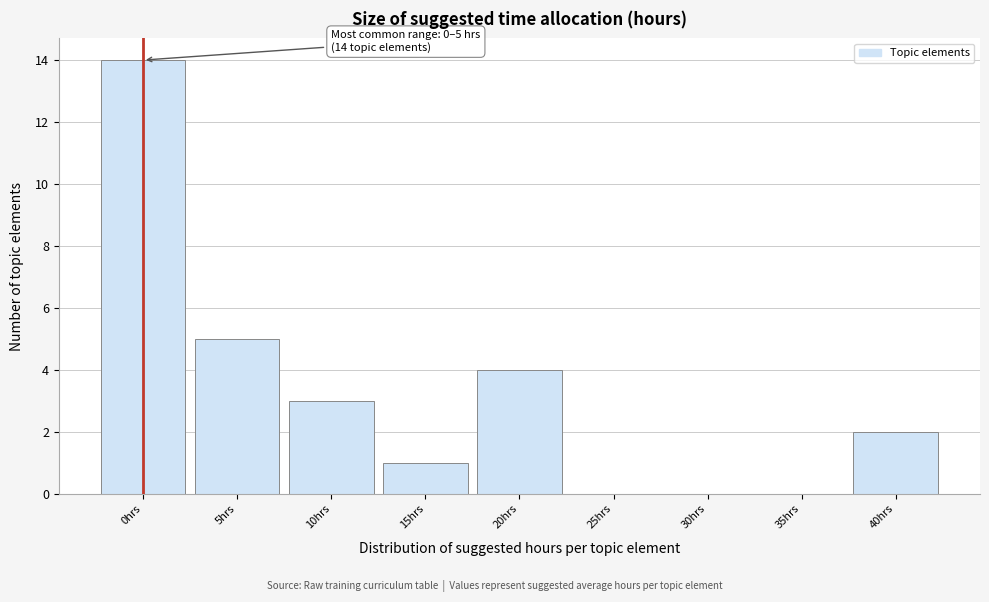

Reading right to left, list all the values displayed in this chart.

40hrs=2	35hrs=0	30hrs=0	25hrs=0	20hrs=4	15hrs=1	10hrs=3	5hrs=5	0hrs=14